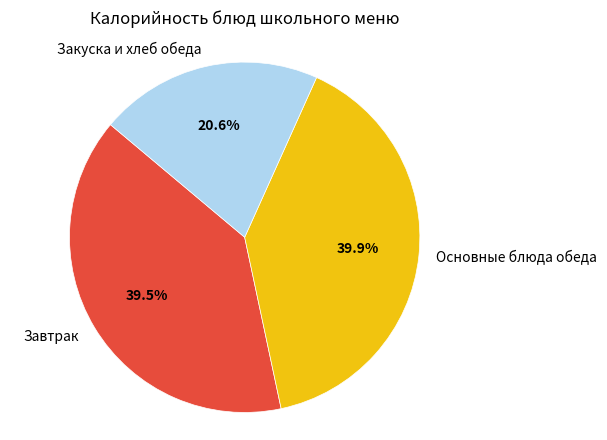

Is the sum of Закуска и хлеб обеда and Завтрак greater than half?

Yes